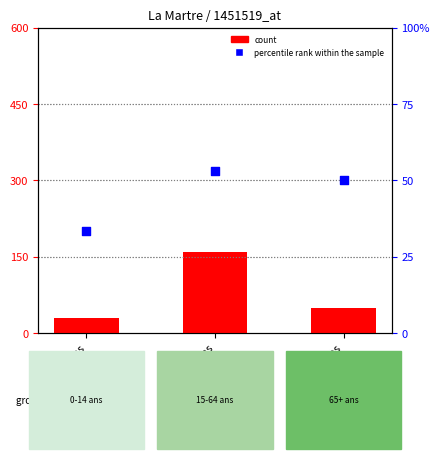

At how many categories does at least one series exceed 157?

1